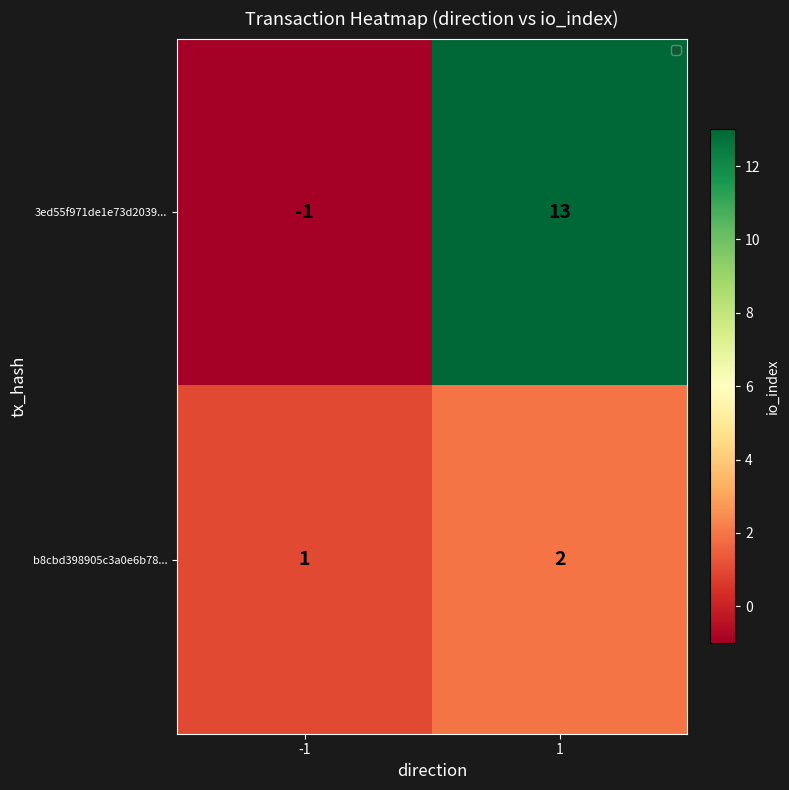

Rank the series by their average value, from highest to lowest.

3ed55f971de1e73d2039..., b8cbd398905c3a0e6b78...